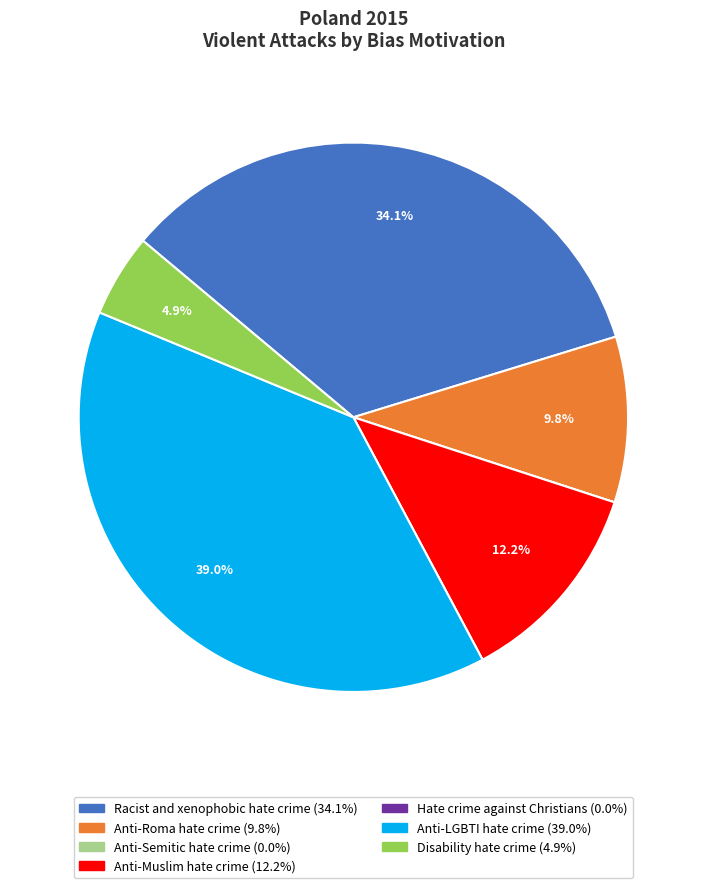

Which slice is the largest?

Anti-LGBTI hate crime